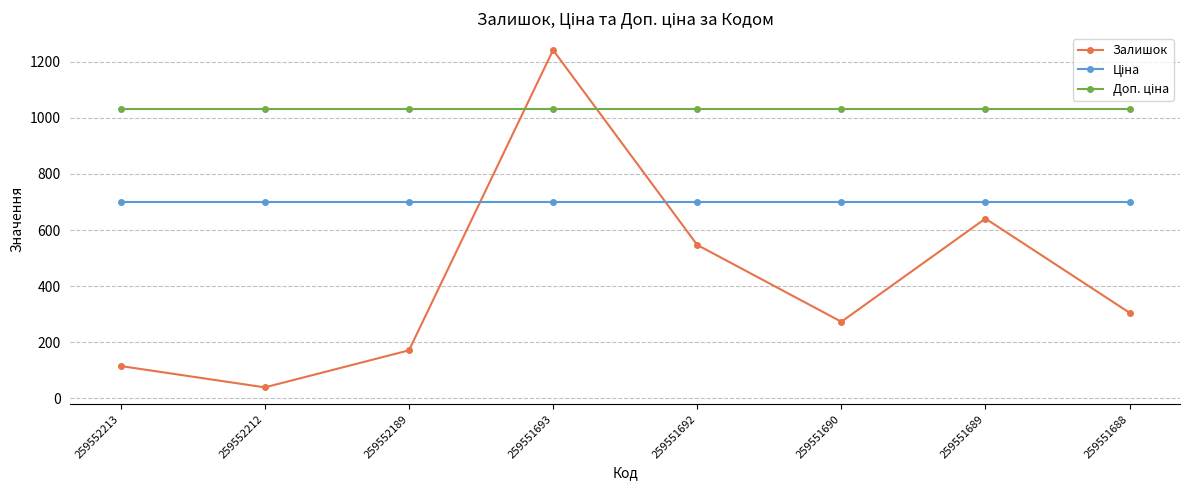

What is the total value across all series at 259552189?

1900.6